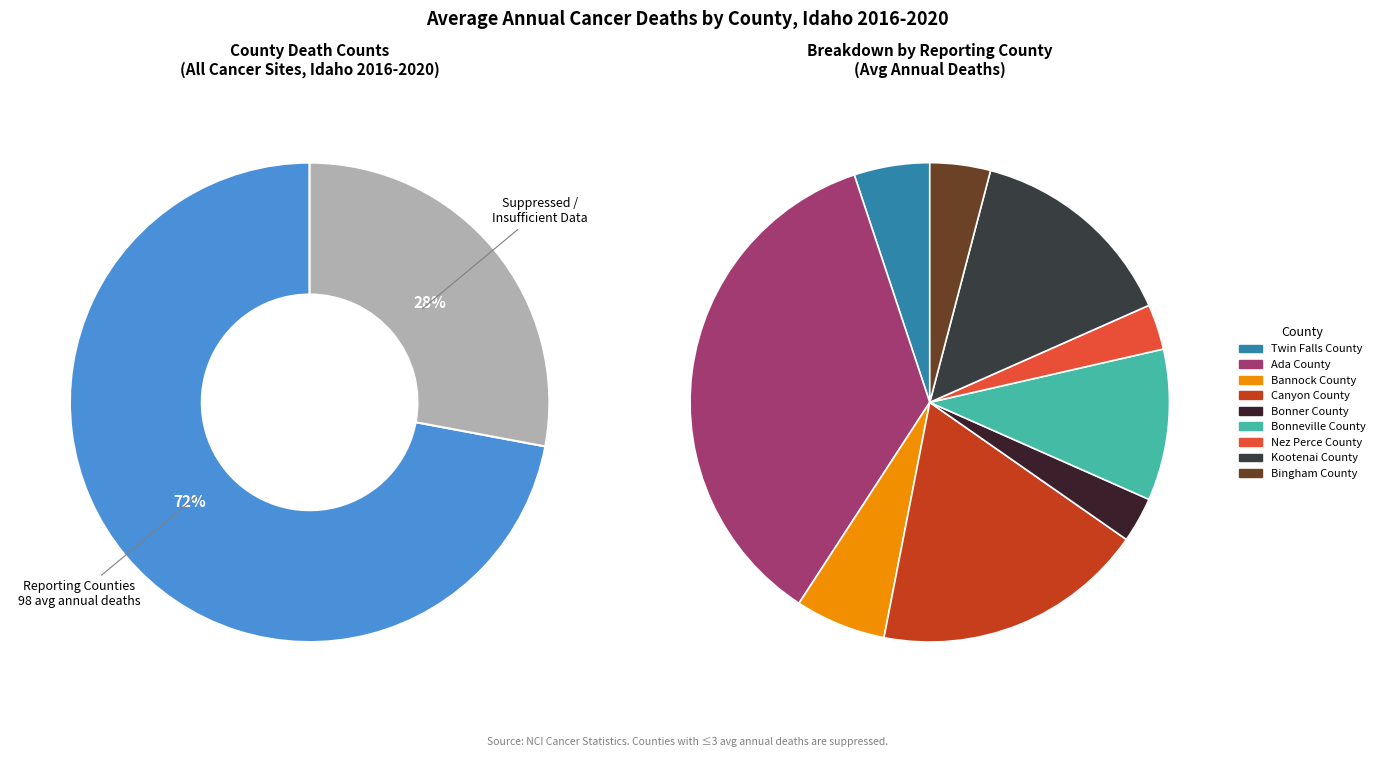

Does any single category account for the majority?

No